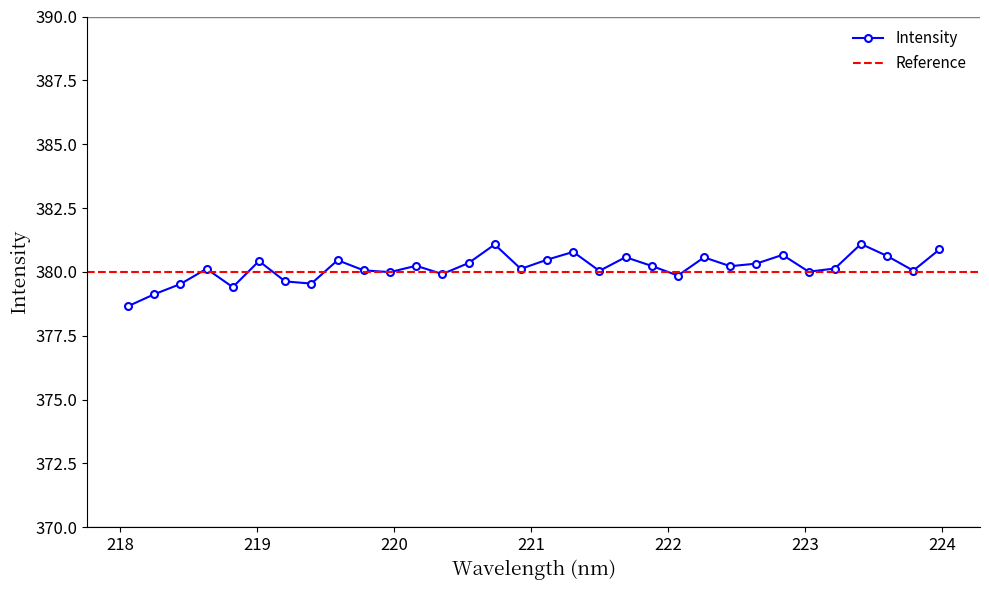

True or false: the data shows 658.7 at 222.6447.

False